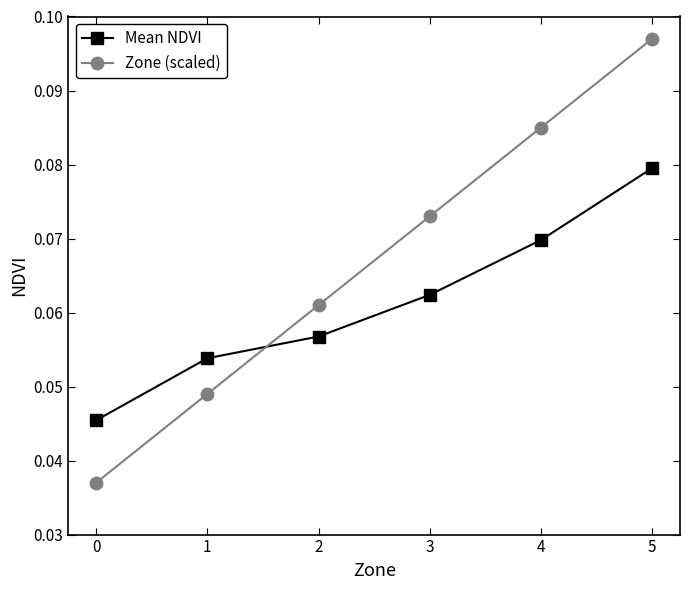

Which category has the highest value across all series?

5